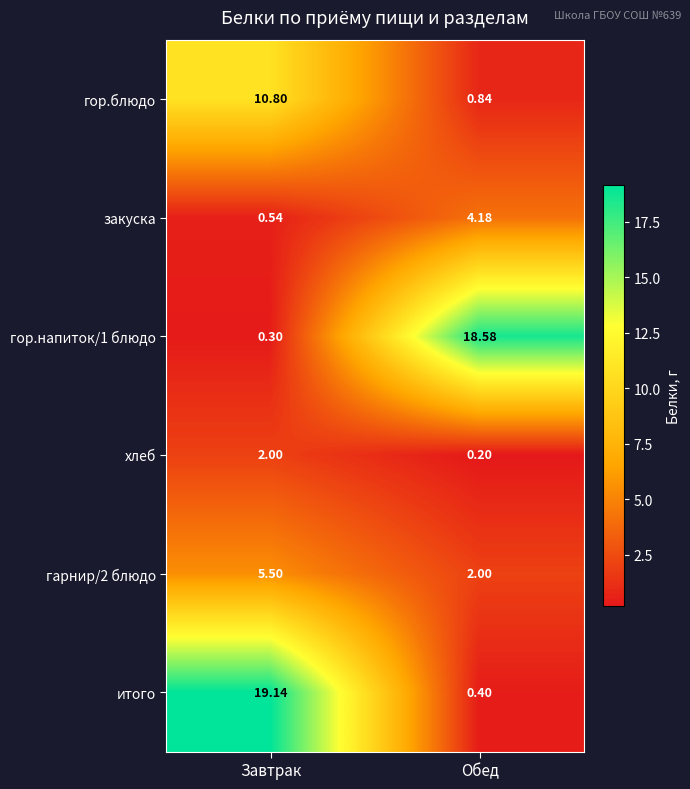

What is the difference between the highest and lowest values at Обед?

18.4